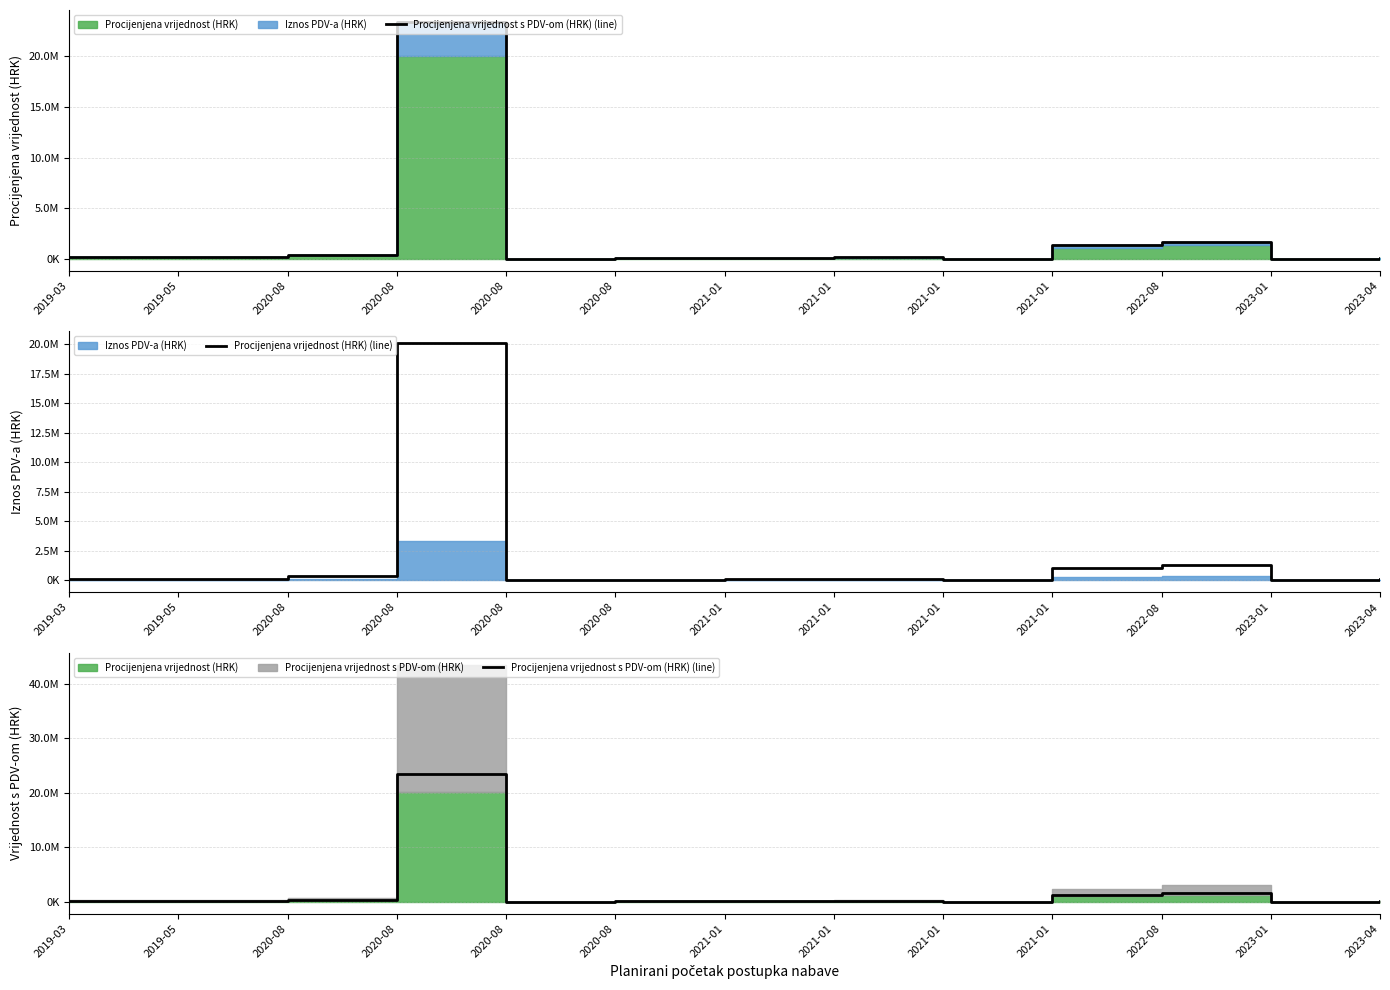

Which has a higher value, 2020-08 or 2023-04?

2023-04